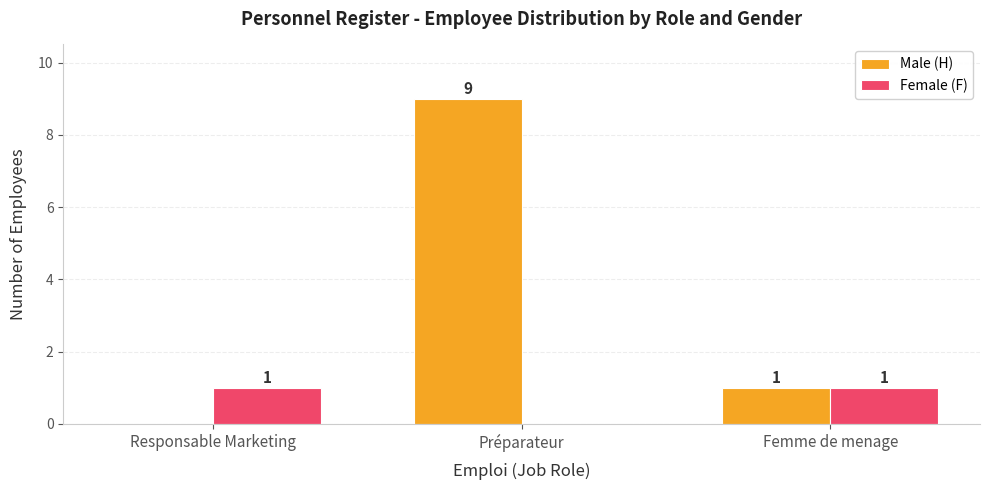

The value of Female (F) at Préparateur is 1. True or false?

False